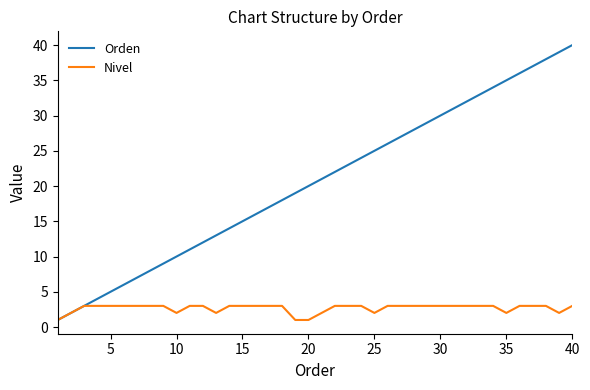

List the series in order of their overall mean, lowest first.

Nivel, Orden